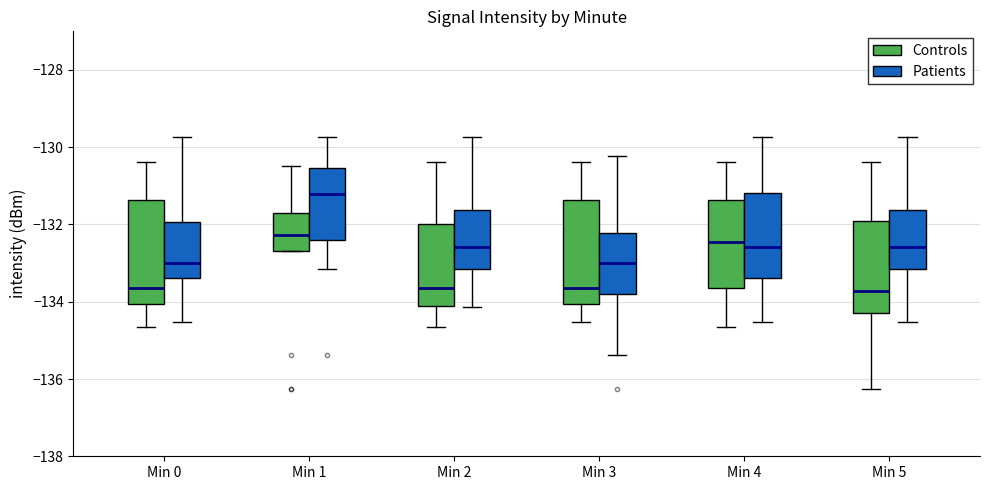

Where is the upper edge of the box for Min 5 (Patients) on the y-axis? The values are not printed on the chart, so give them approximately, as read against the axis.

-131.6